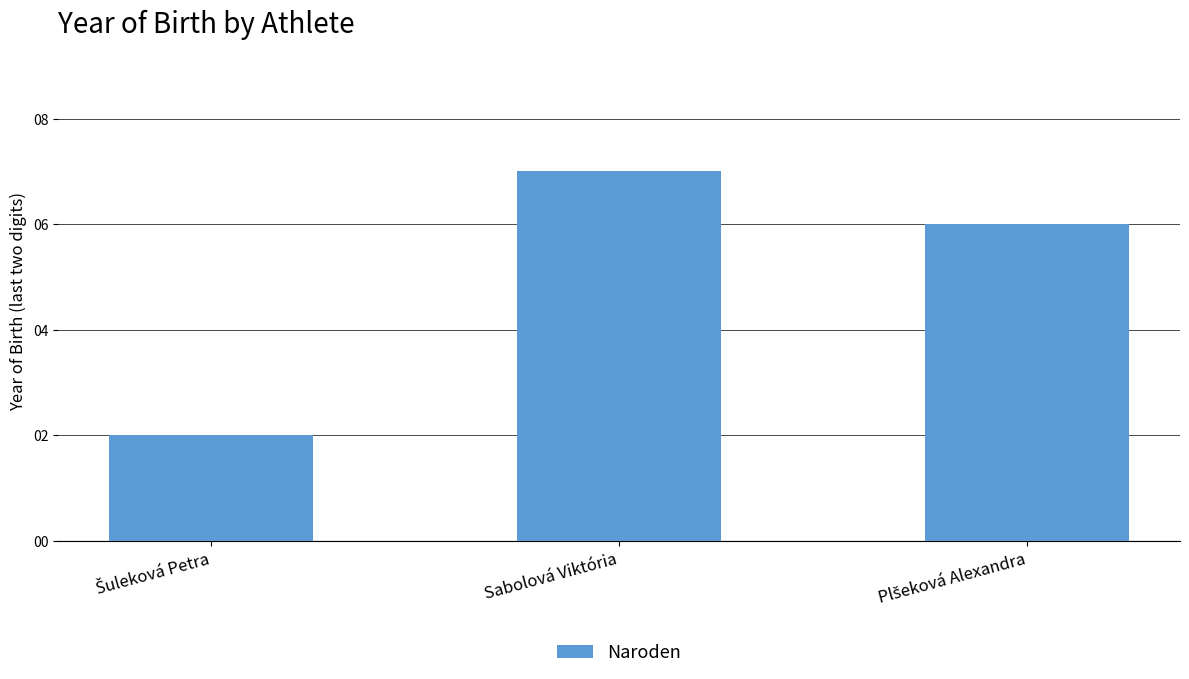

What position from the left is Sabolová Viktória?

2